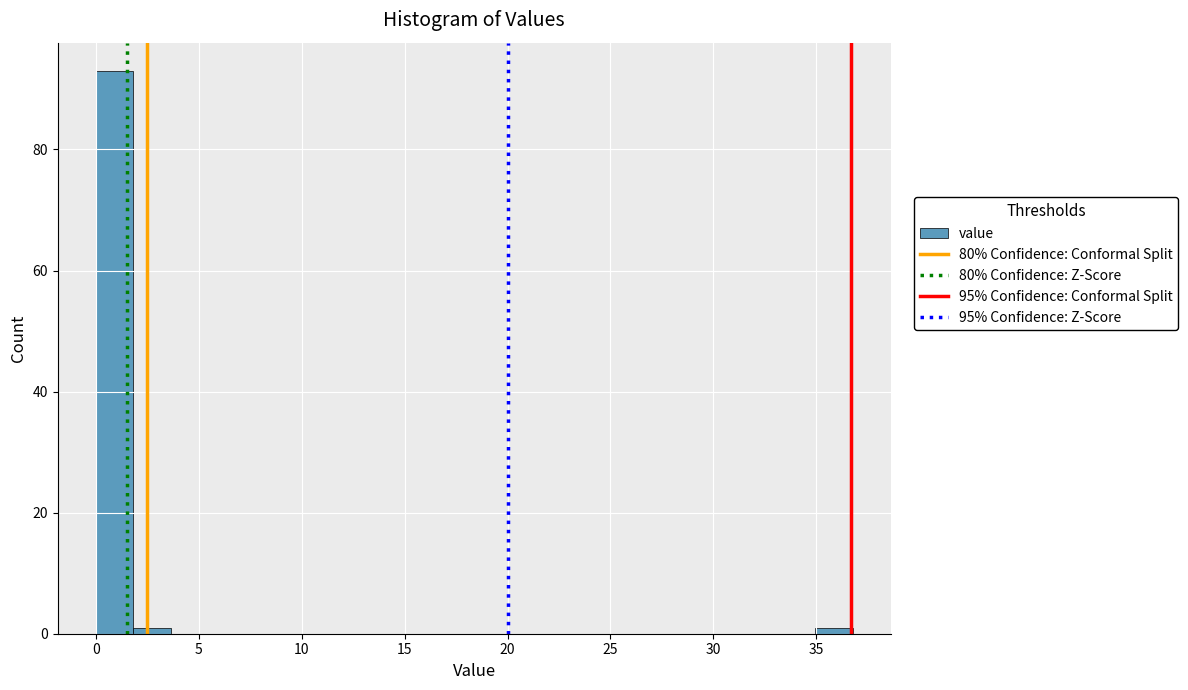

Read against the x-axis, roughly where is the centre of the tallest bar?

1.0